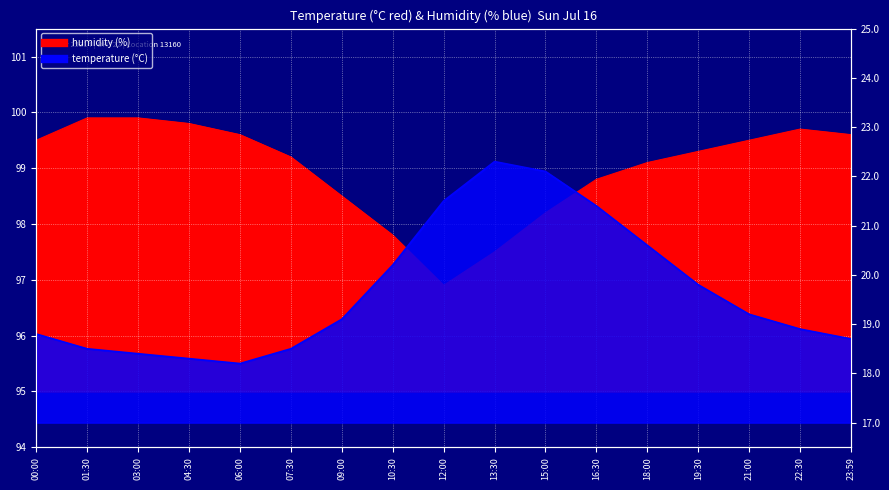

Where does the temperature series first go above 19?

09:00